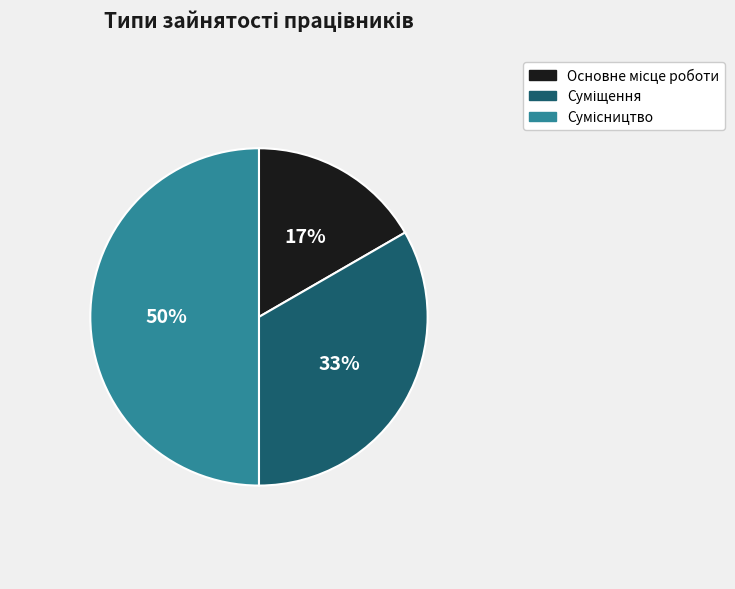

To the nearest percent, what is the average slice percentage?

33%